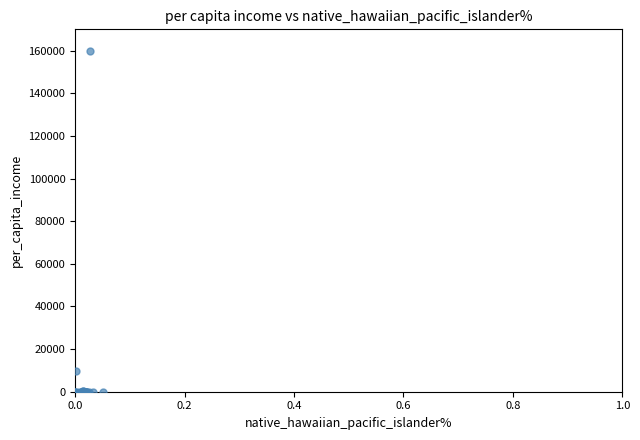

What Y value in the scatter plot is closest to 80000?

9786.6